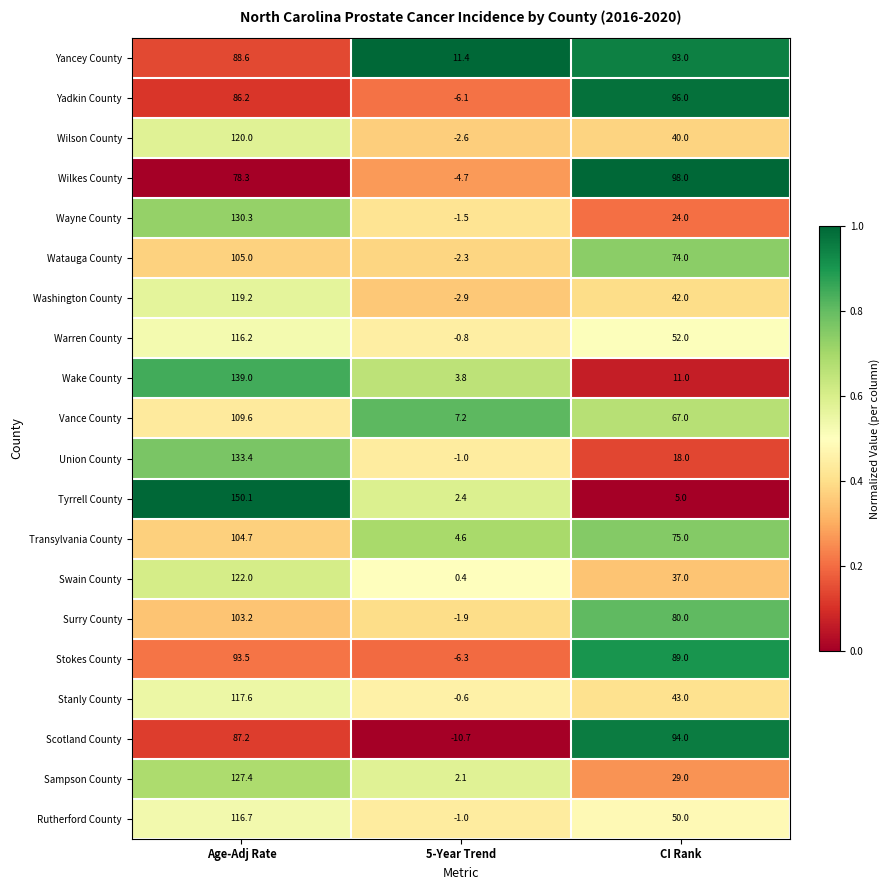

How many distinct data groups are displayed?

20